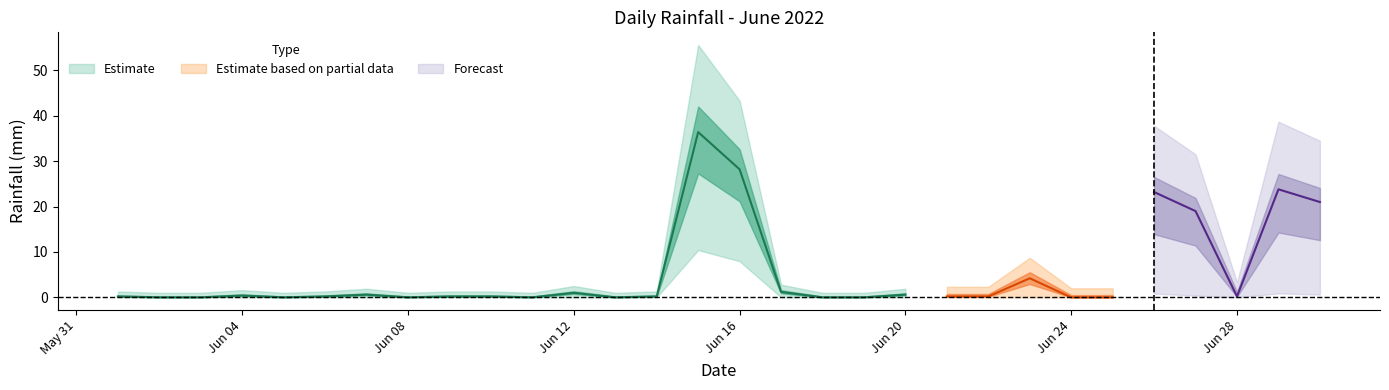

Reading left to right, list all the values displayed in this chart.

2022-06-01=0.2	2022-06-02=0.0	2022-06-03=0.0	2022-06-04=0.4	2022-06-05=0.0	2022-06-06=0.2	2022-06-07=0.6	2022-06-08=0.0	2022-06-09=0.2	2022-06-10=0.2	2022-06-11=0.0	2022-06-12=1.0	2022-06-13=0.0	2022-06-14=0.2	2022-06-15=36.4	2022-06-16=28.2	2022-06-17=1.2	2022-06-18=0.0	2022-06-19=0.0	2022-06-20=0.6	2022-06-21=0.2	2022-06-22=0.2	2022-06-23=4.2	2022-06-24=0.0	2022-06-25=0.0	2022-06-26=23.2	2022-06-27=19.0	2022-06-28=0.2	2022-06-29=23.8	2022-06-30=21.0